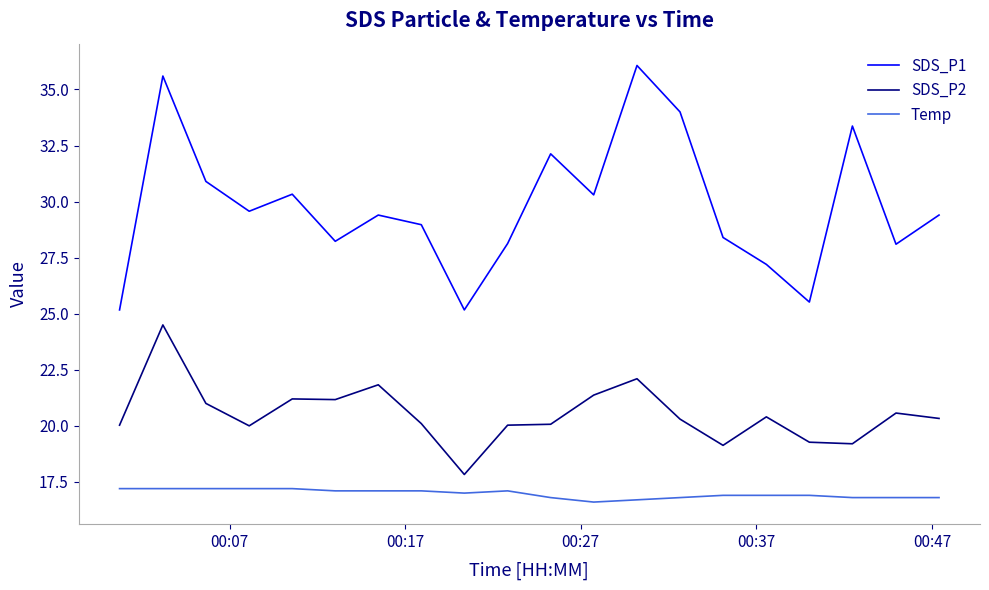

What is the greatest value displayed?

36.1